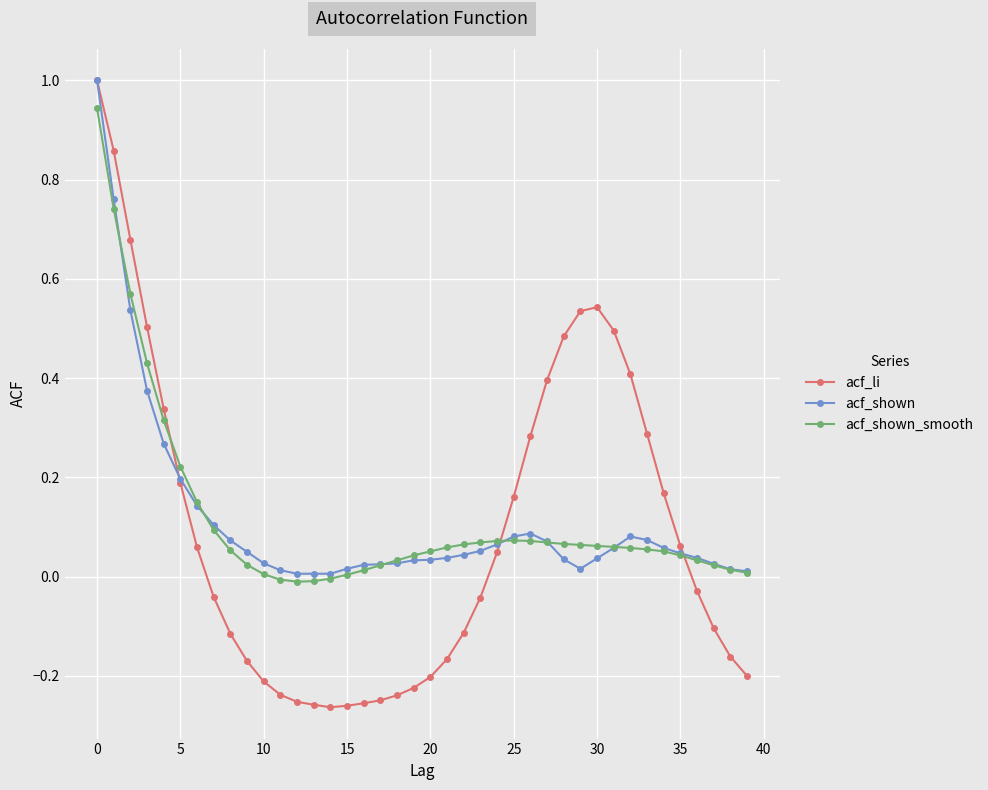

What is the greatest value displayed?

1.0